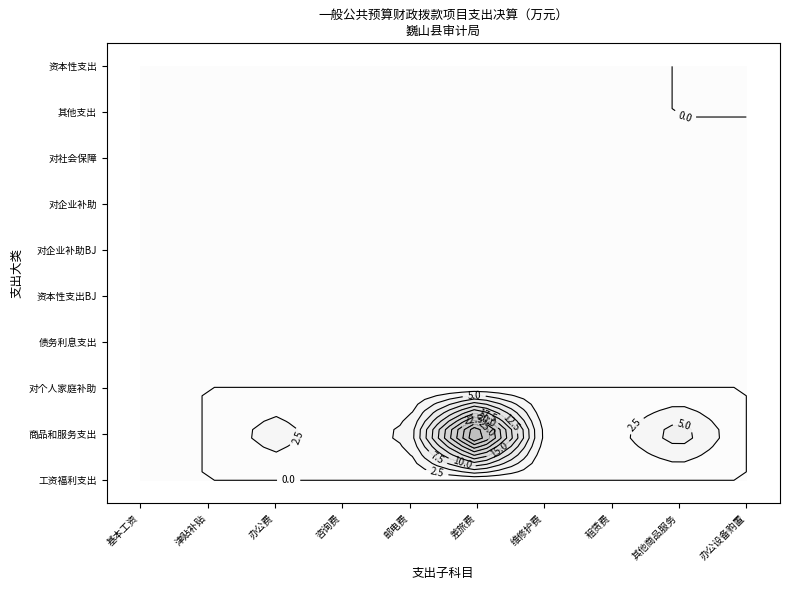

True or false: 津贴补贴 has a value of 0.0 at 7.

True